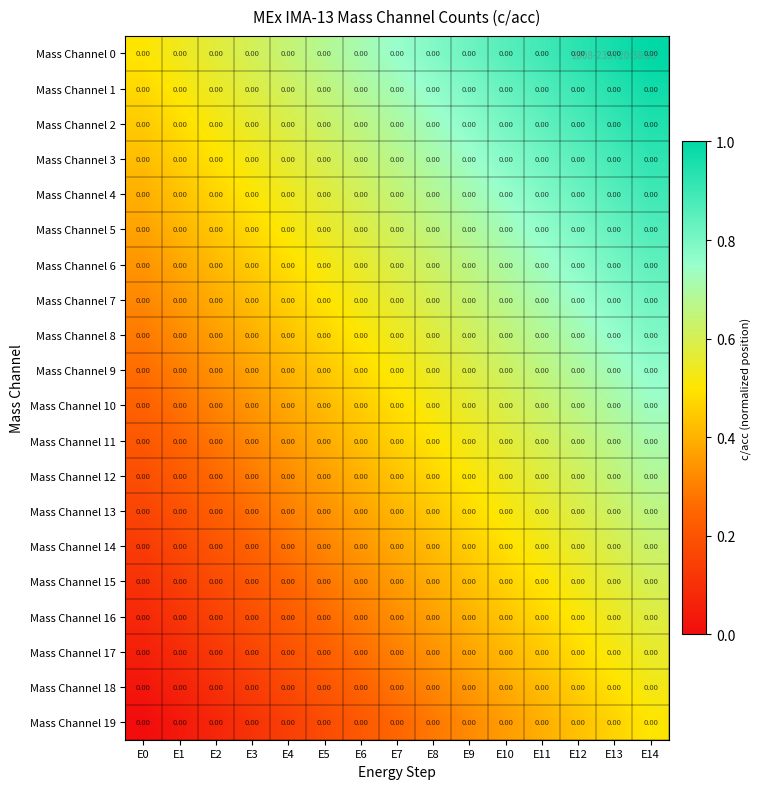

Which has a higher value, E0 or E7?

E7